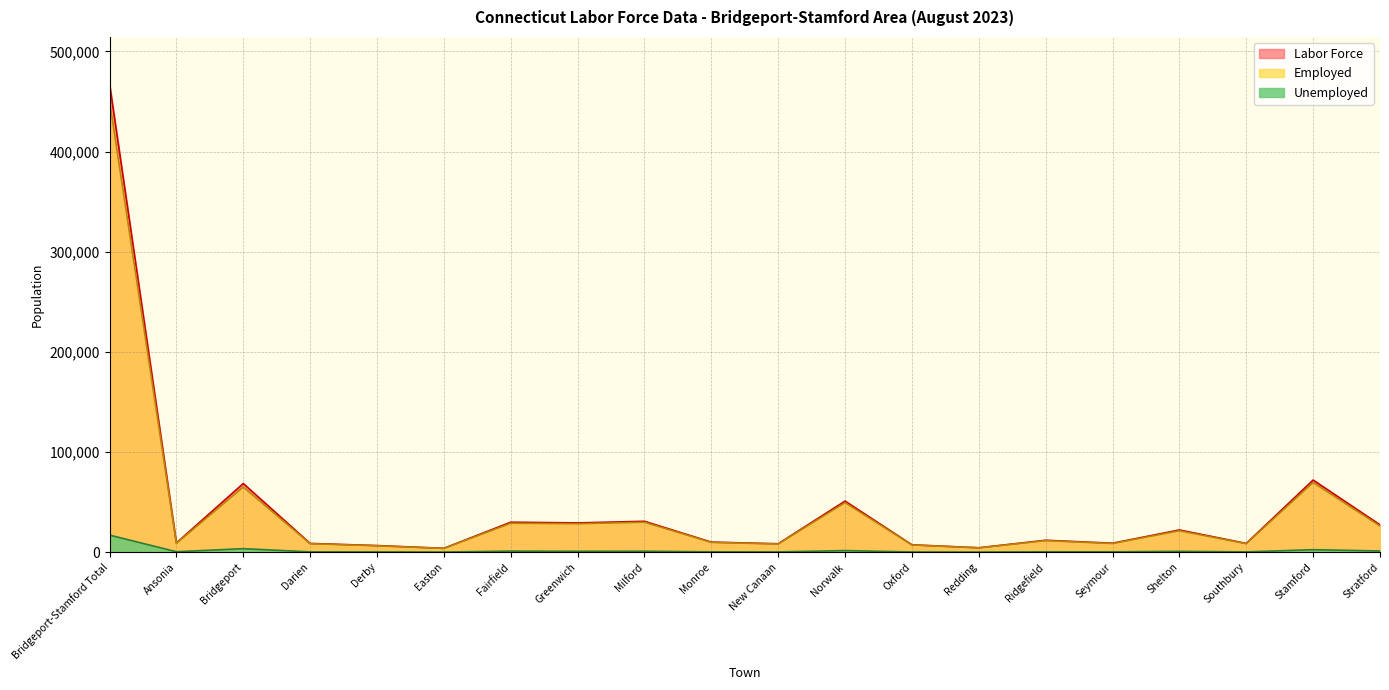

What is the spread (max minus min) of values at Shelton?

21348